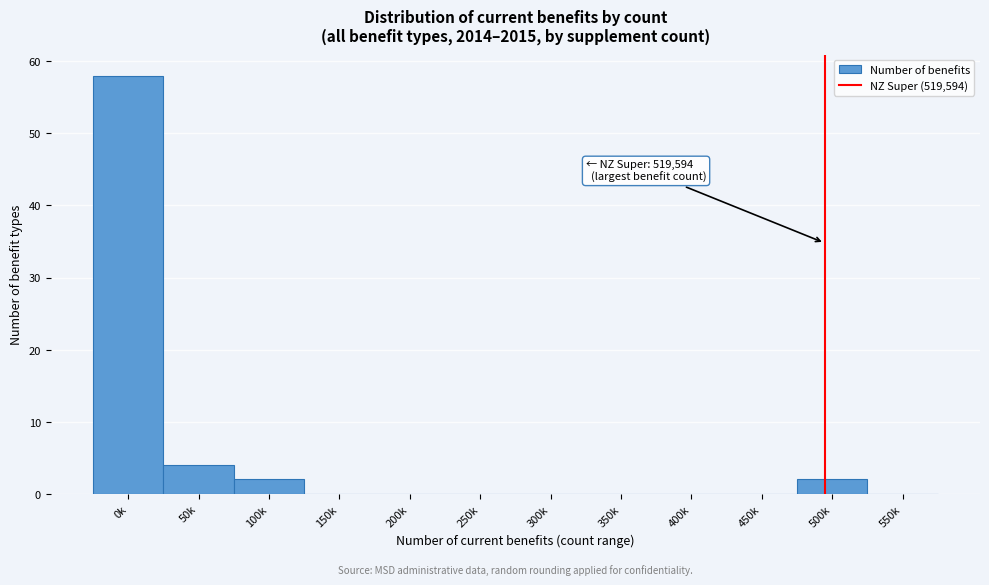

Reading left to right, list all the values displayed in this chart.

0k=58	50k=4	100k=2	150k=0	200k=0	250k=0	300k=0	350k=0	400k=0	450k=0	500k=2	550k=0